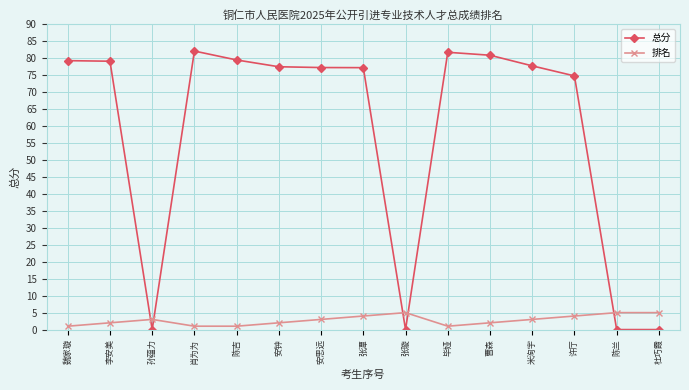

Rank the series by their average value, from lowest to highest.

排名, 总分